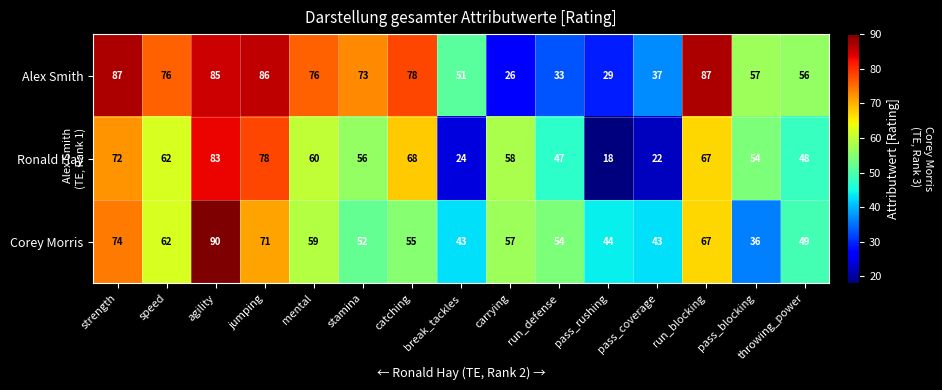

What is the spread (max minus min) of values at pass_coverage?

21